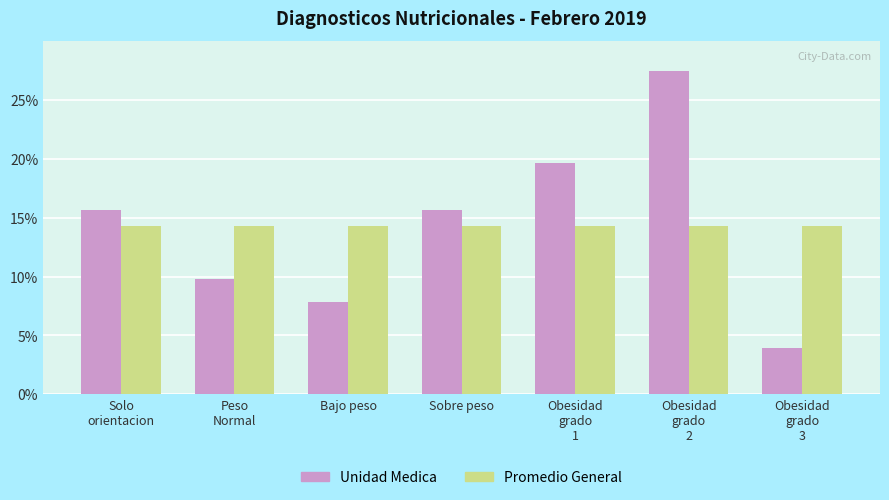

Reading right to left, list all the values displayed in this chart.

Unidad Medica: Obesidad
grado
3=3.9	Obesidad
grado
2=27.5	Obesidad
grado
1=19.6	Sobre peso=15.7	Bajo peso=7.8	Peso
Normal=9.8	Solo
orientacion=15.7
Promedio General: Obesidad
grado
3=14.3	Obesidad
grado
2=14.3	Obesidad
grado
1=14.3	Sobre peso=14.3	Bajo peso=14.3	Peso
Normal=14.3	Solo
orientacion=14.3